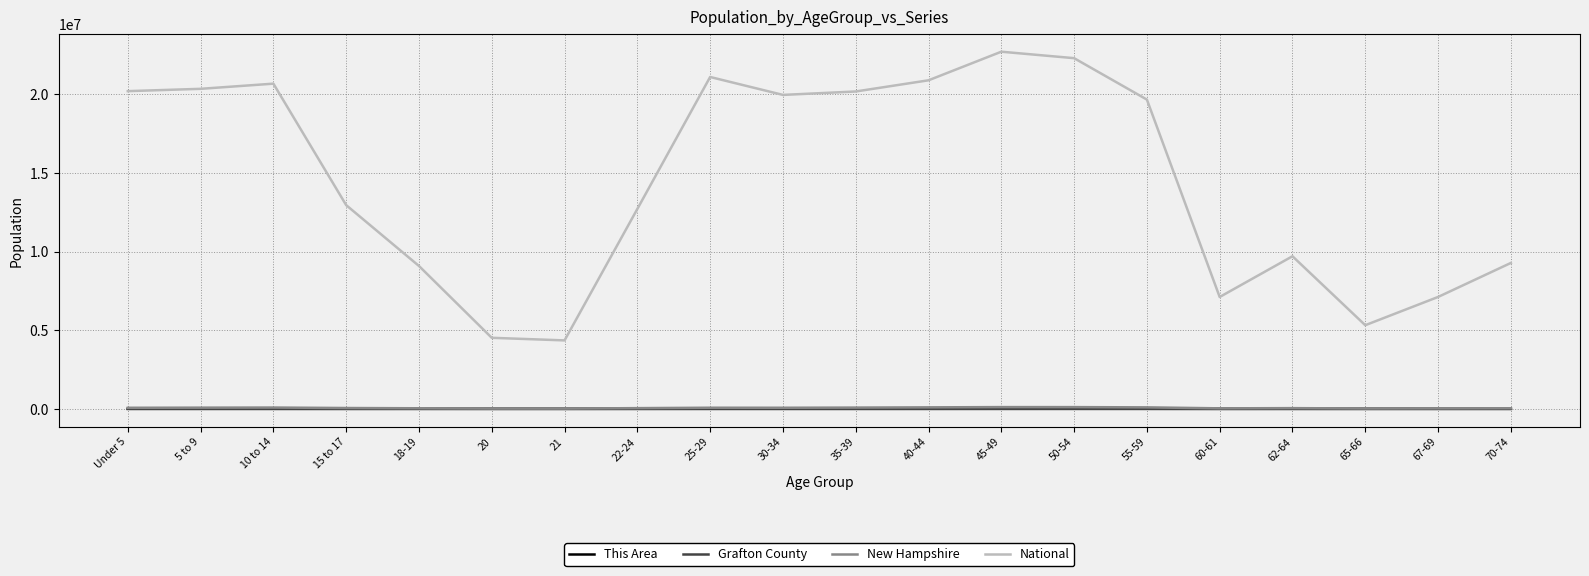

Which category has the highest value across all series?

45-49